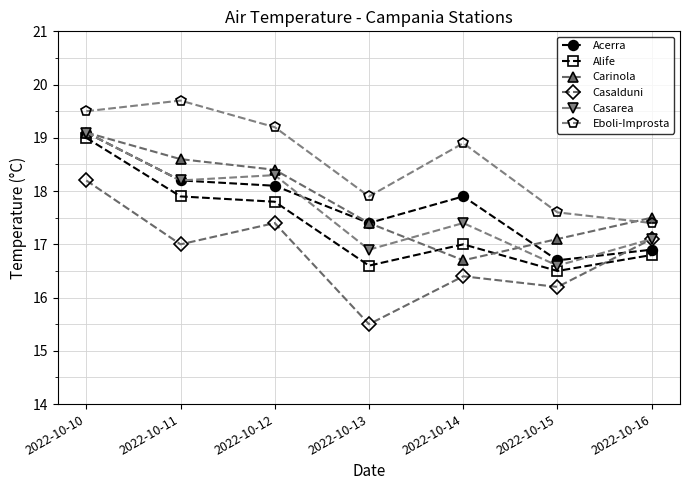

Between 2022-10-10 and 2022-10-12, which series saw the biggest shift?

Alife